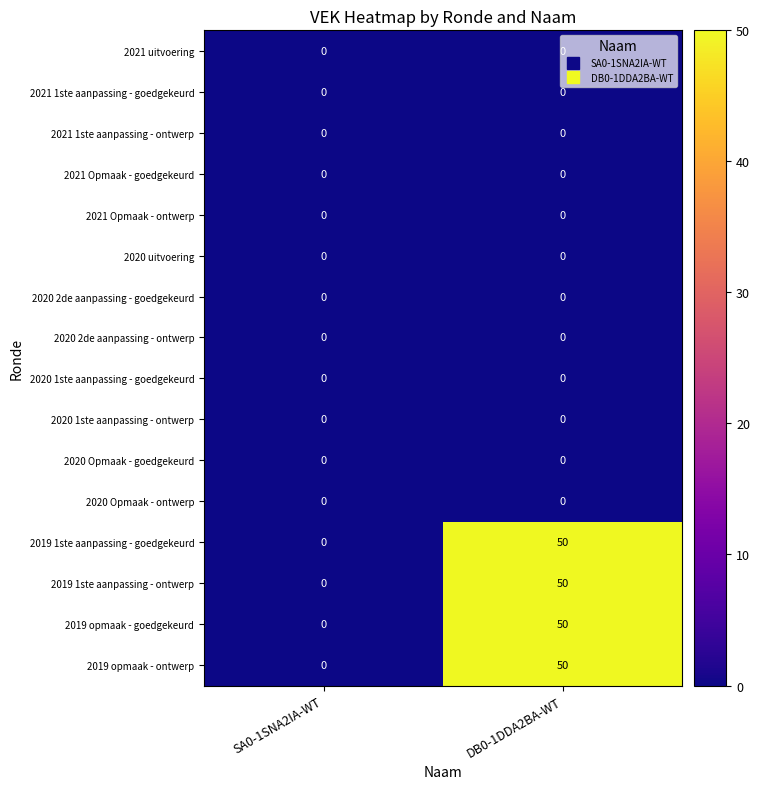

The 2020 2de aanpassing - ontwerp series shows 0 at DB0-1DDA2BA-WT. True or false?

True